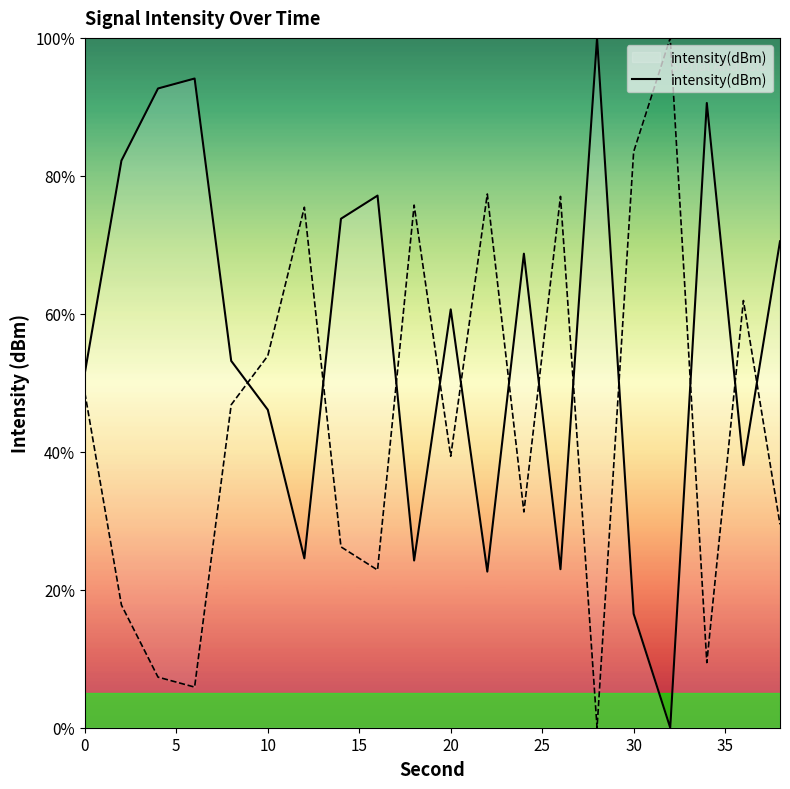

What is the difference between the maximum and second lowest values?

83.5